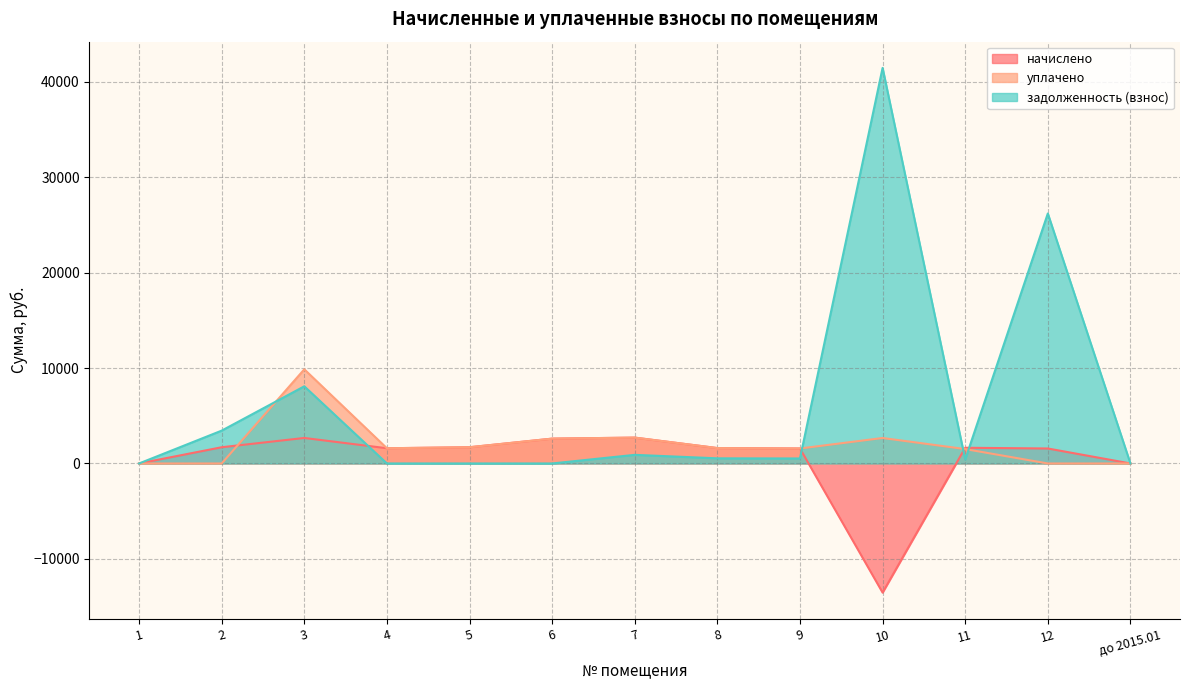

Rank the series at 10 from highest to lowest value.

задолженность (взнос), уплачено, начислено